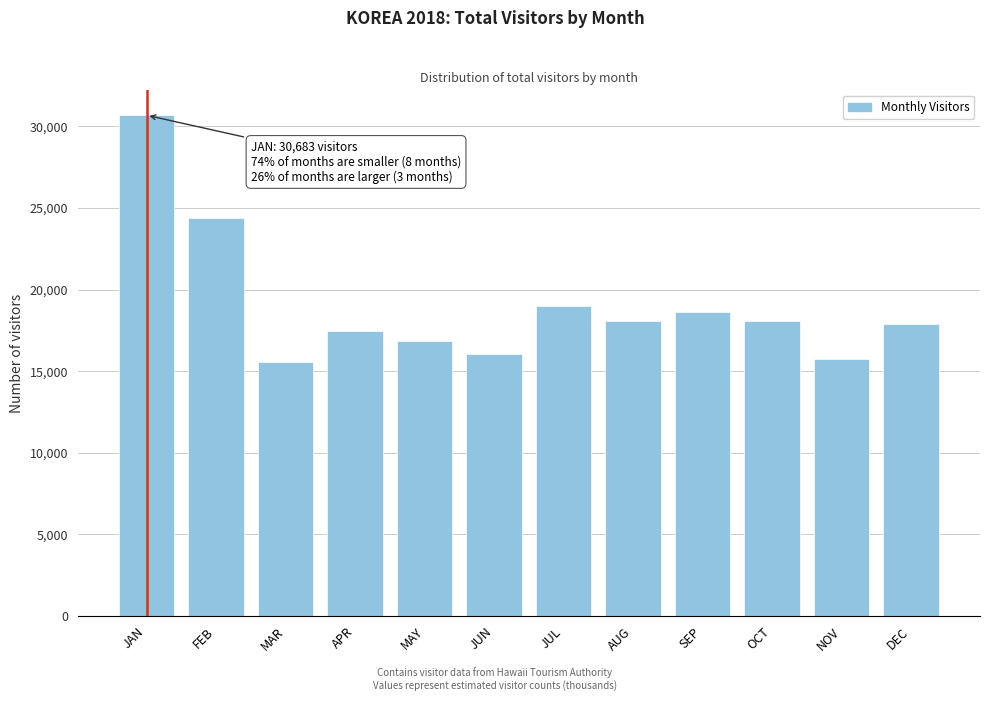

The value at NOV is 15769.1. True or false?

True